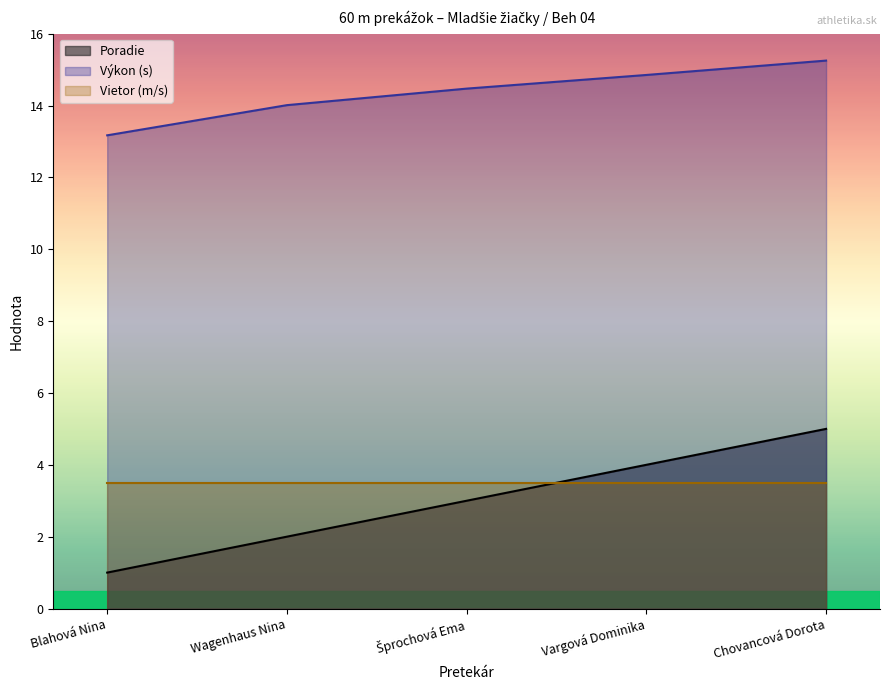

True or false: Poradie and Výkon intersect in this chart.

False